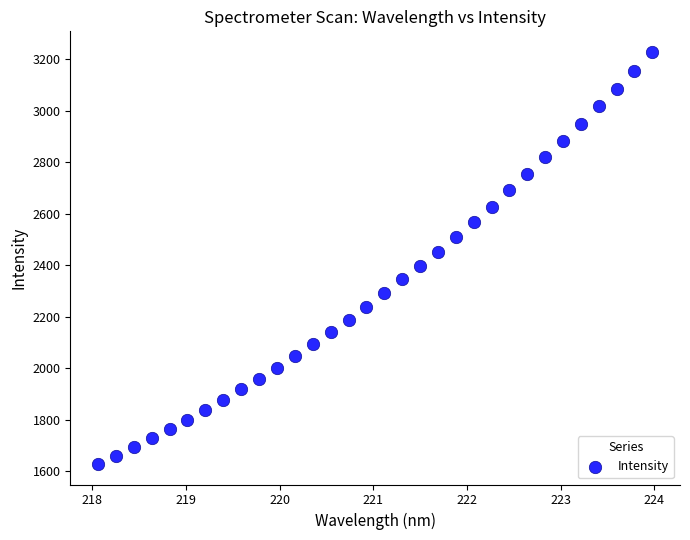

What is the range of Y values (max minus min)?

1599.7